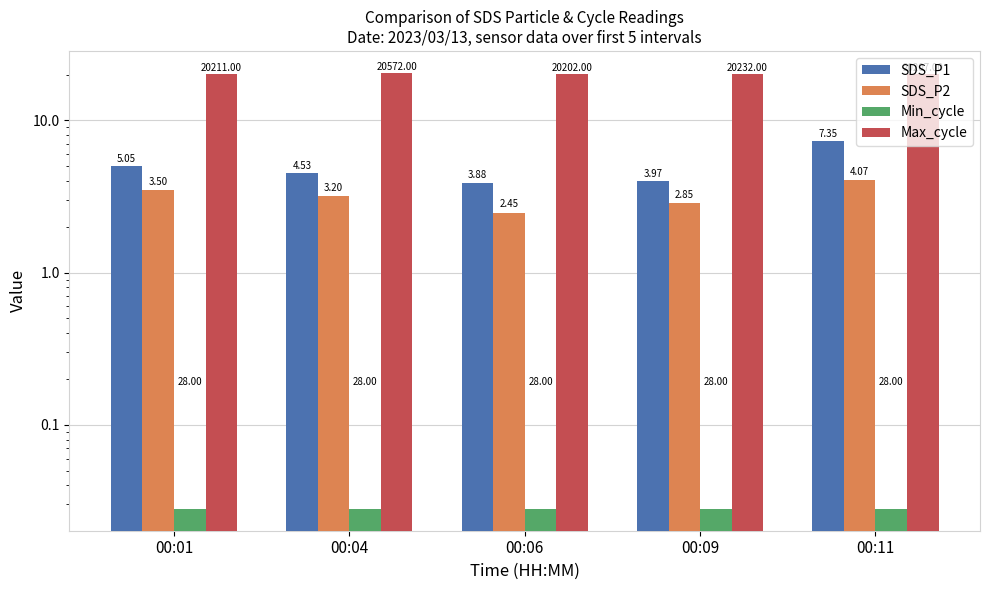

What is the greatest value displayed?

20.6